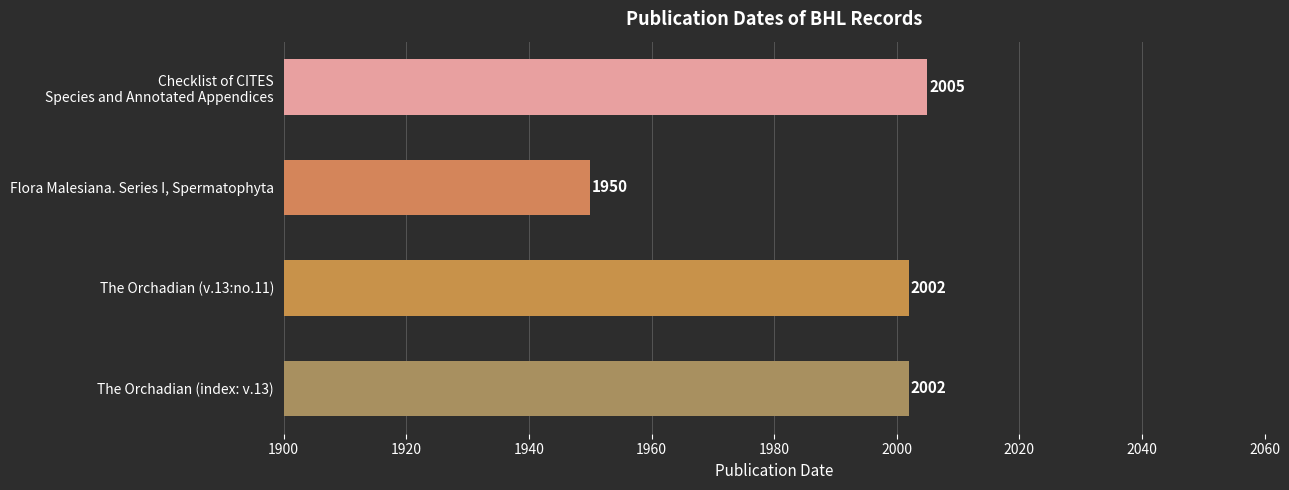

What is the average value?

1990